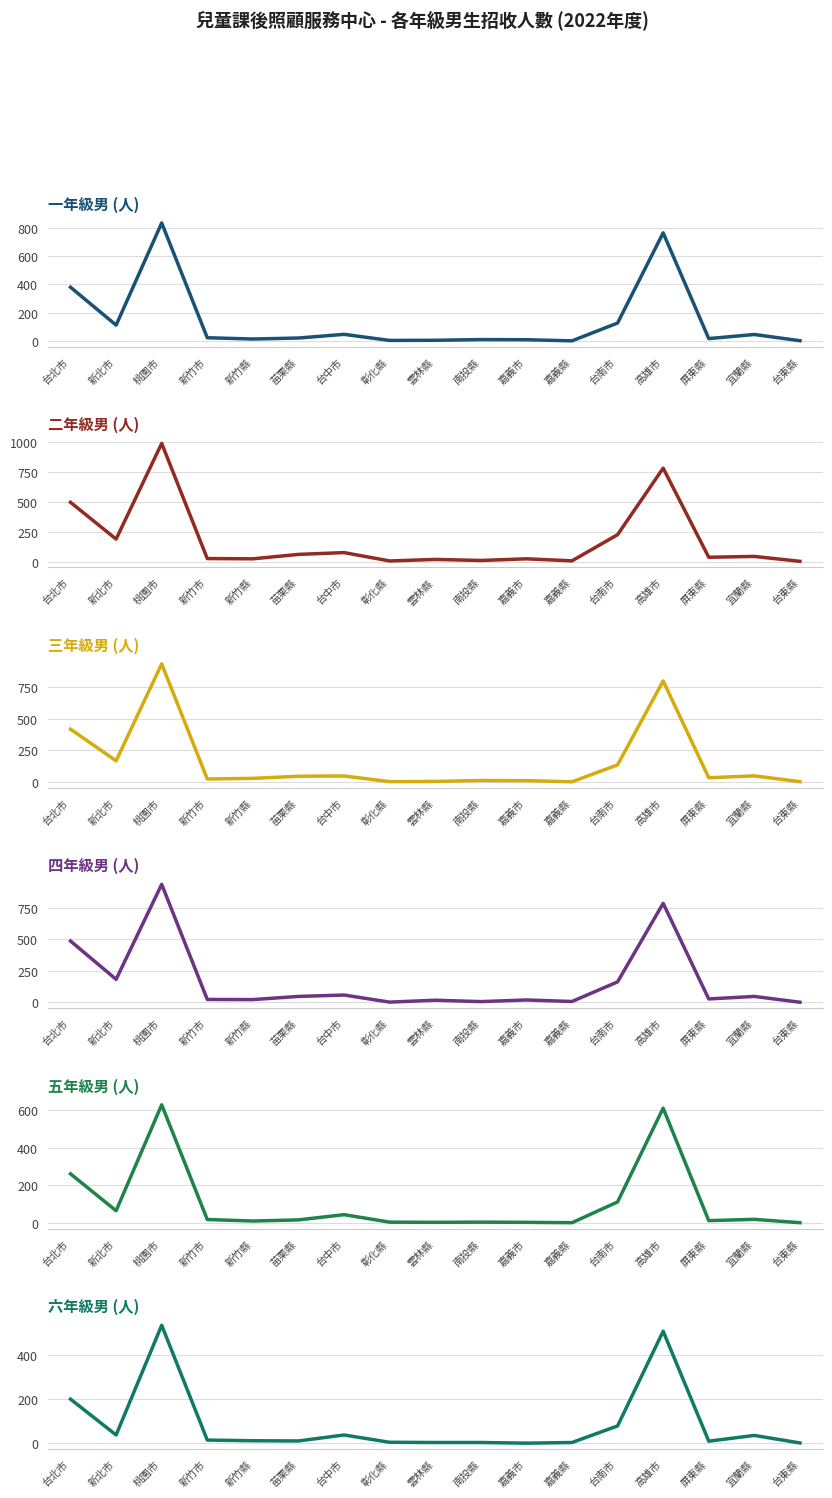

How many values in the 四年級男 series are below 21?

8